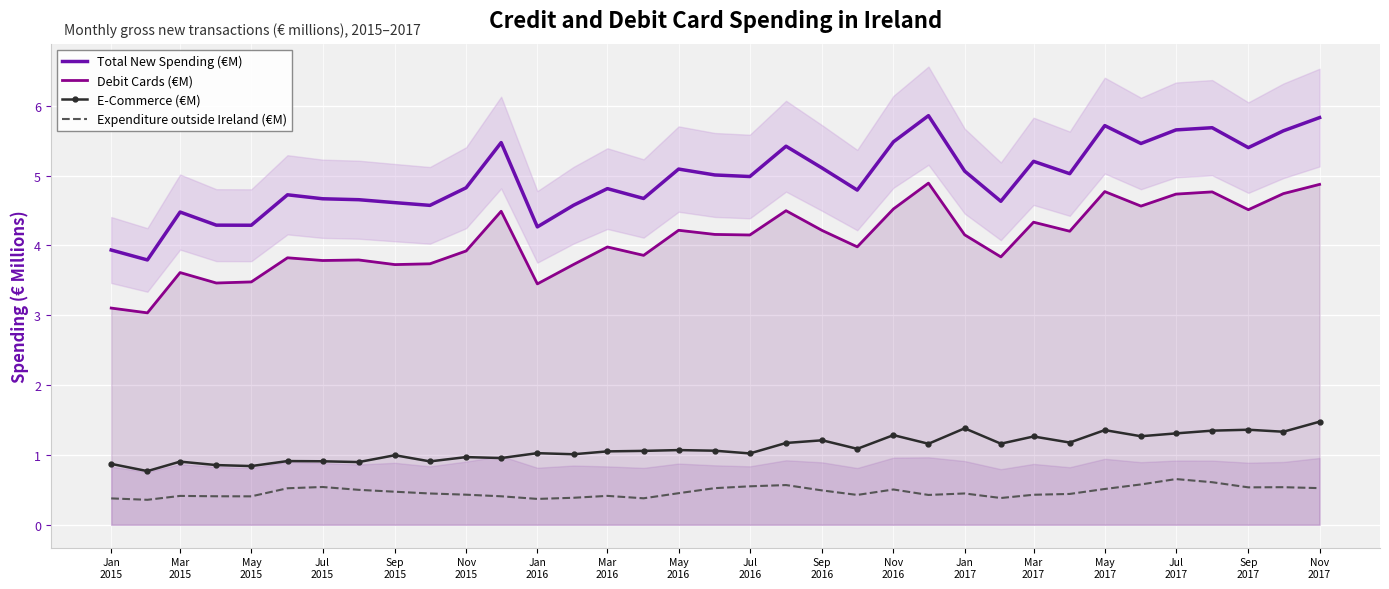

What is the highest value of the Total New Spending (€M) series?

5.9